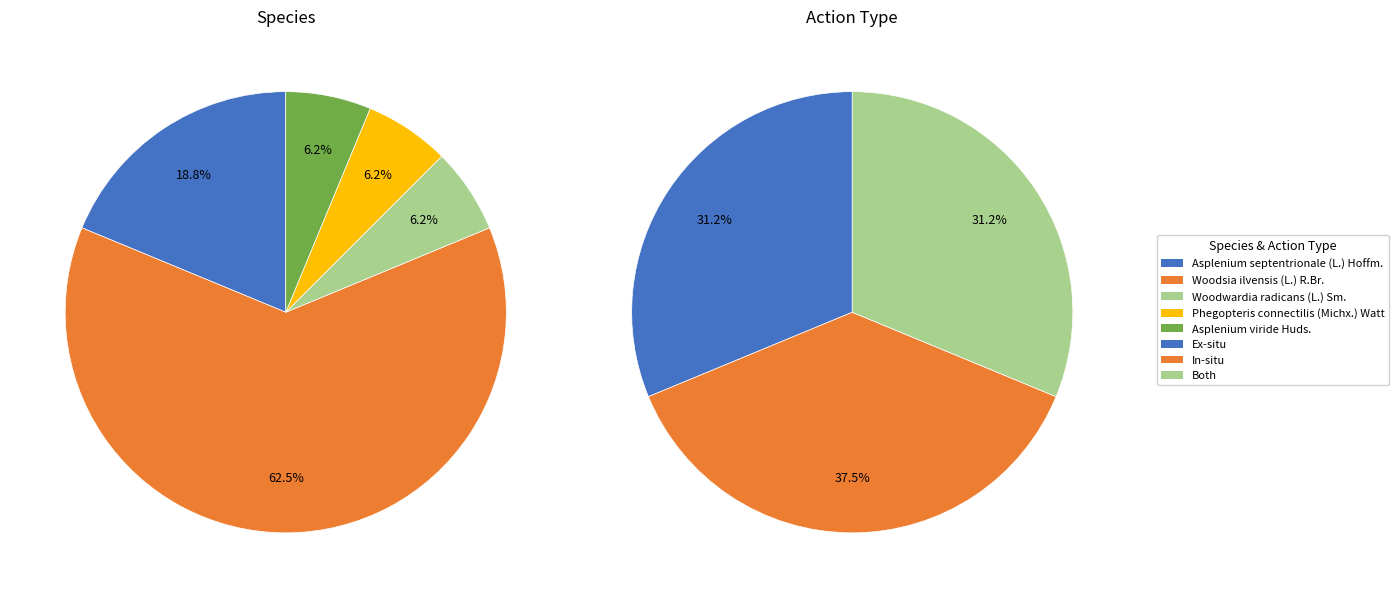

Which has a higher value, Woodwardia radicans (L.) Sm. or Phegopteris connectilis (Michx.) Watt?

Woodwardia radicans (L.) Sm.